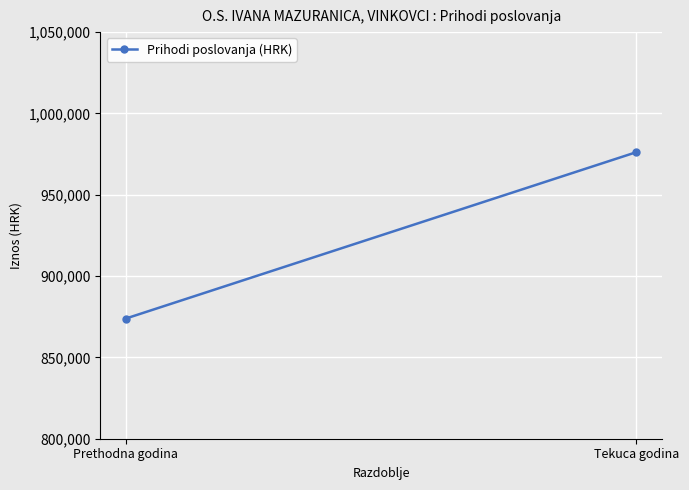

Is it true that the value at Tekuca godina is 976208.6?

True